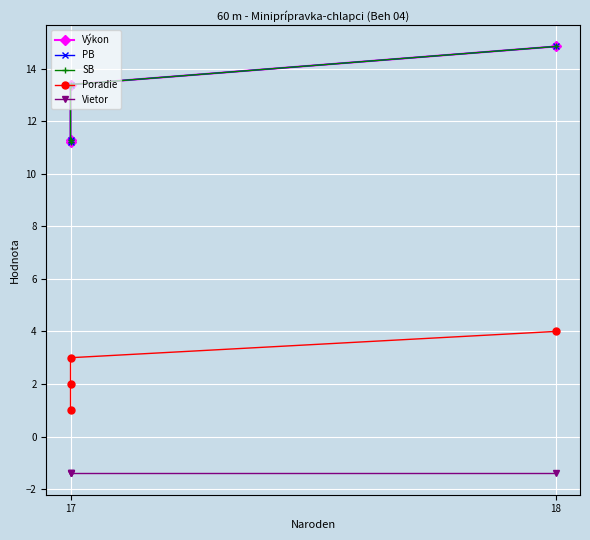

True or false: Vietor and Poradie intersect in this chart.

False